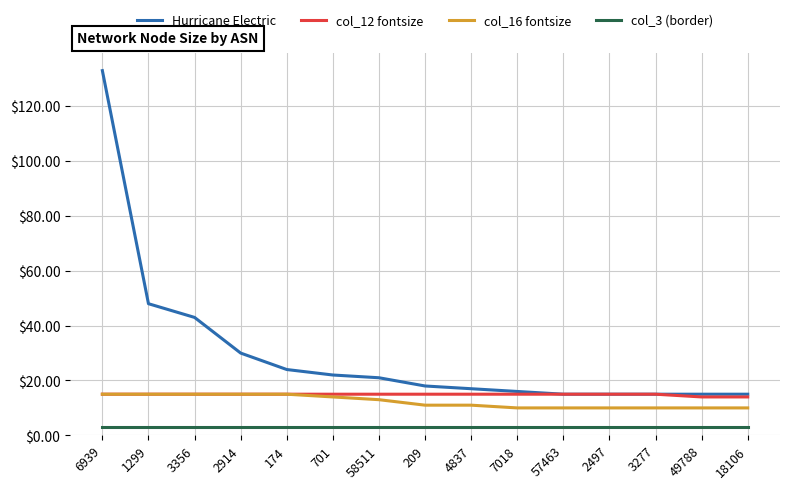

True or false: Hurricane Electric and col_3 (border) intersect in this chart.

False